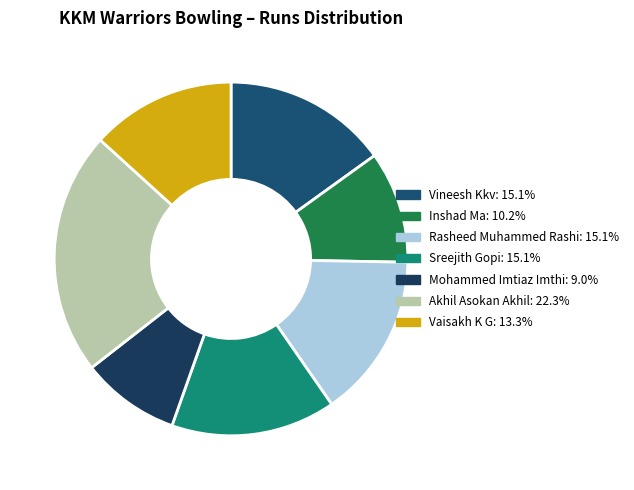

Approximately how many times larger is the value at Inshad Ma compared to Vineesh Kkv?

0.7